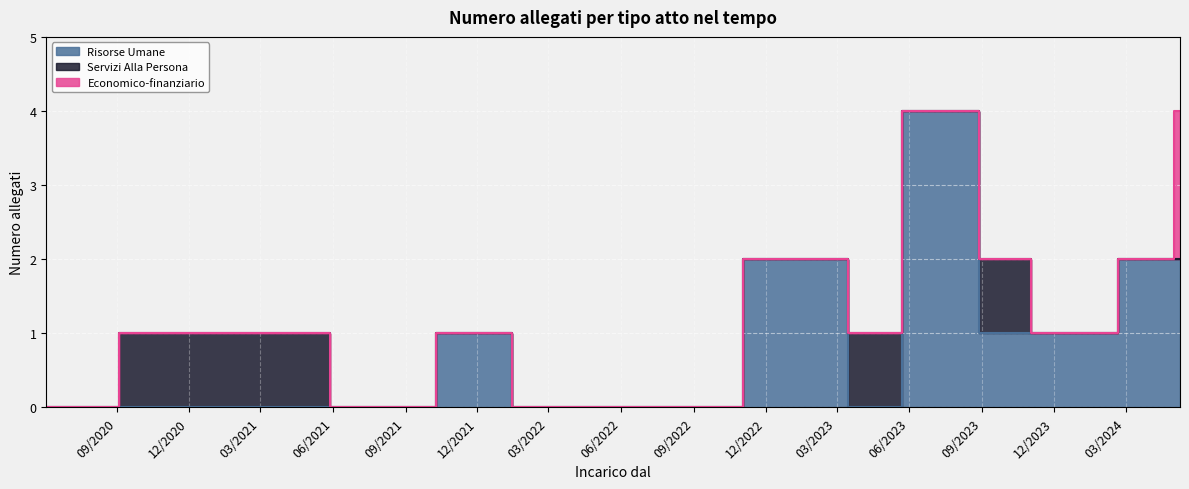

Reading right to left, extract all data points from this chart.

Risorse Umane: 03/06/2020=0	03/06/2020=0	03/12/2020=0	20/01/2021=0	04/10/2021=0	08/10/2021=0	11/10/2021=1	20/04/2022=0	28/07/2022=0	08/02/2023=0	08/02/2023=2	10/02/2023=2	10/02/2023=0	17/04/2023=0	28/06/2023=2	28/06/2023=2	30/10/2023=1	06/11/2023=1	27/12/2023=1	17/04/2024=2	23/04/2024=2	09/05/2024=2
Servizi Alla Persona: 03/06/2020=0	03/06/2020=0	03/12/2020=1	20/01/2021=1	04/10/2021=0	08/10/2021=0	11/10/2021=0	20/04/2022=0	28/07/2022=0	08/02/2023=0	08/02/2023=0	10/02/2023=0	10/02/2023=0	17/04/2023=1	28/06/2023=0	28/06/2023=0	30/10/2023=1	06/11/2023=0	27/12/2023=0	17/04/2024=0	23/04/2024=0	09/05/2024=0
Economico-finanziario: 03/06/2020=0	03/06/2020=0	03/12/2020=0	20/01/2021=0	04/10/2021=0	08/10/2021=0	11/10/2021=0	20/04/2022=0	28/07/2022=0	08/02/2023=0	08/02/2023=0	10/02/2023=0	10/02/2023=0	17/04/2023=0	28/06/2023=0	28/06/2023=0	30/10/2023=0	06/11/2023=0	27/12/2023=0	17/04/2024=0	23/04/2024=0	09/05/2024=2